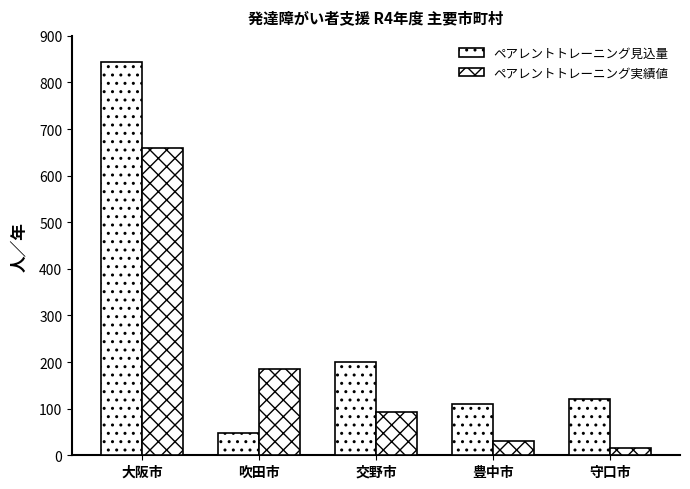

What is the label of the 5th bar from the right?

大阪市